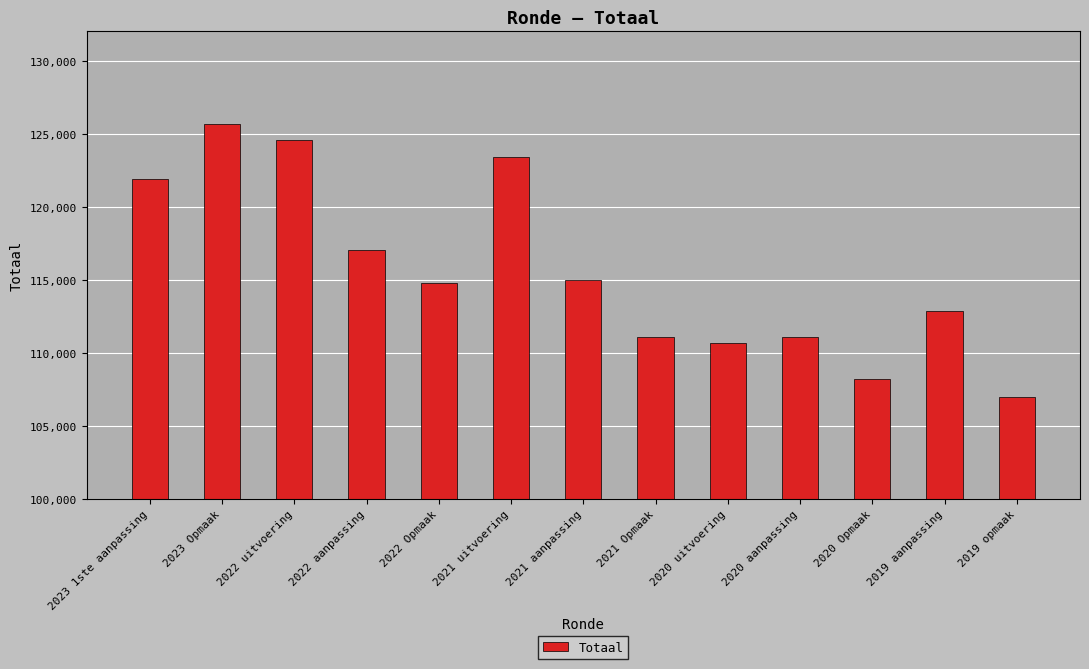

What is the sum of the values at 2023 Opmaak and 2020 uitvoering?

236296